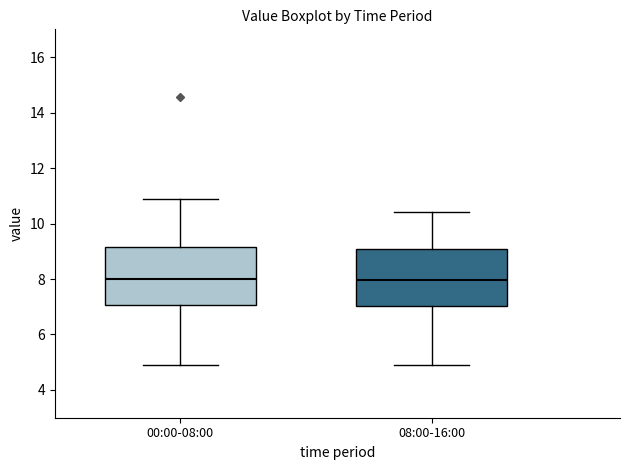

Reading left to right, read every box against the y-axis: the position of its median line, the range the box covers, and the ends of its whiskers. The values are not printed on the chart, so give them approximately, as read against the axis.

00:00-08:00: median 8.0, box 7.0 to 9.2, whiskers 5.0 to 10.8
08:00-16:00: median 8.0, box 7.0 to 9.0, whiskers 5.0 to 10.4